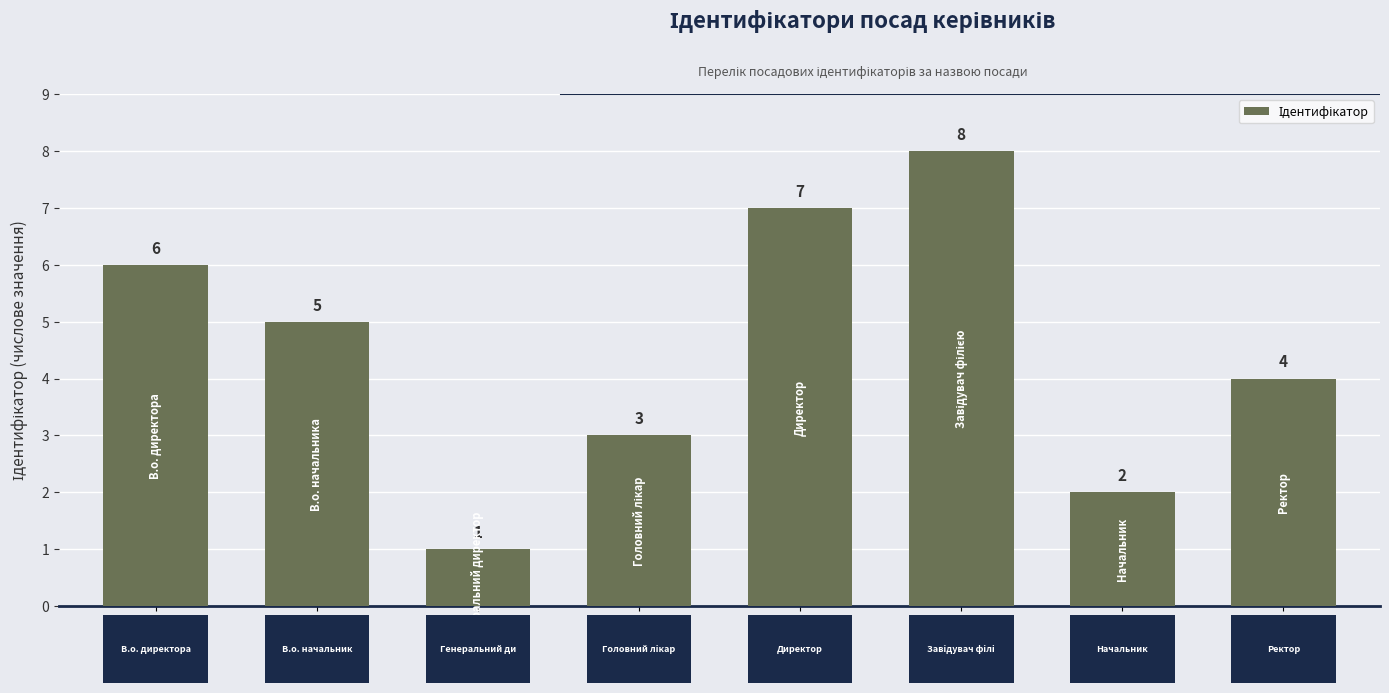

Are the bars grouped side by side (vs. stacked)?

No